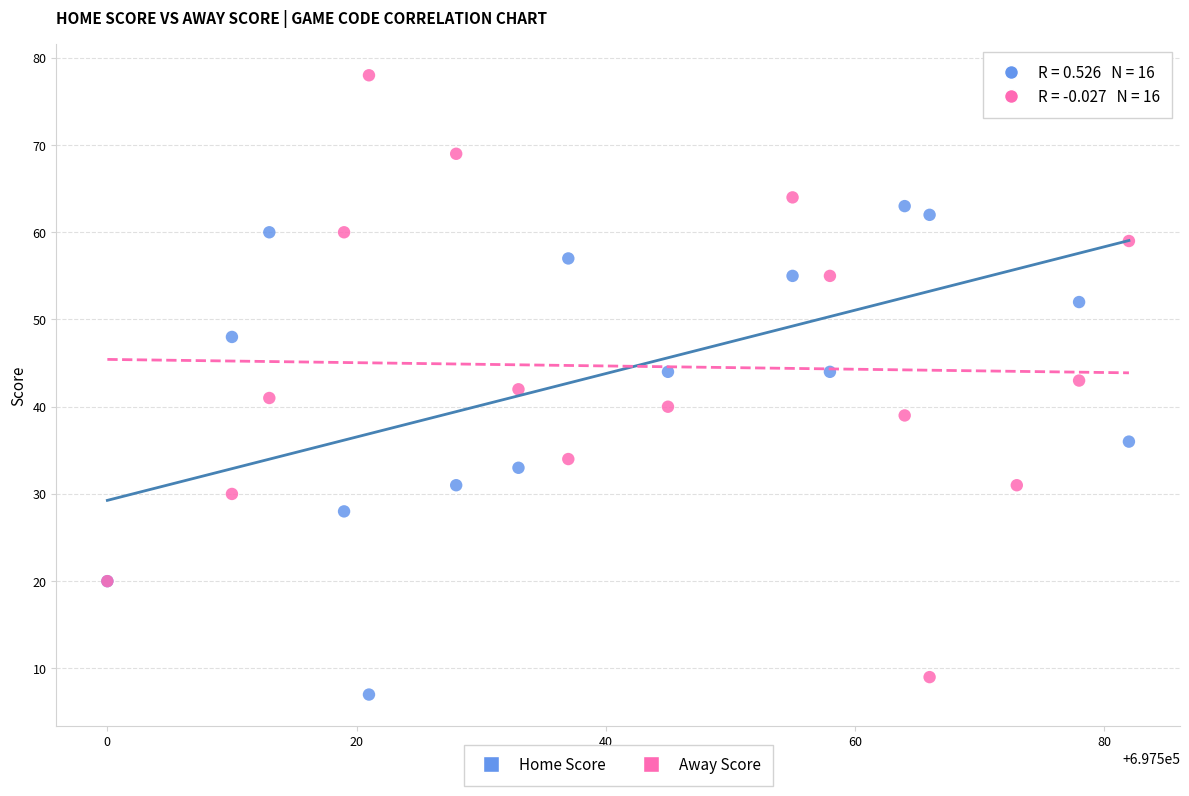

Which series reaches the minimum Y coordinate?

Home Score